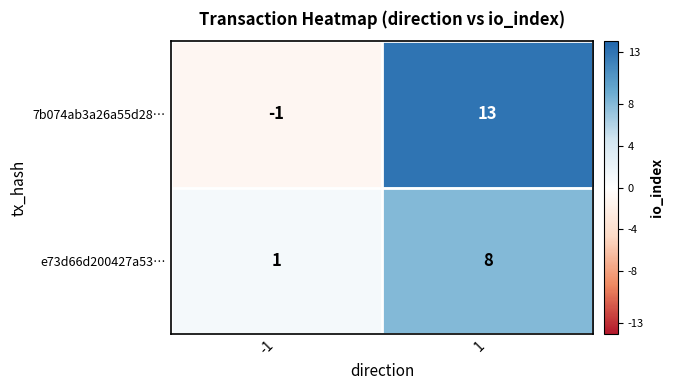

How many positive values does the 7b074ab3a26a55d28… series have?

1